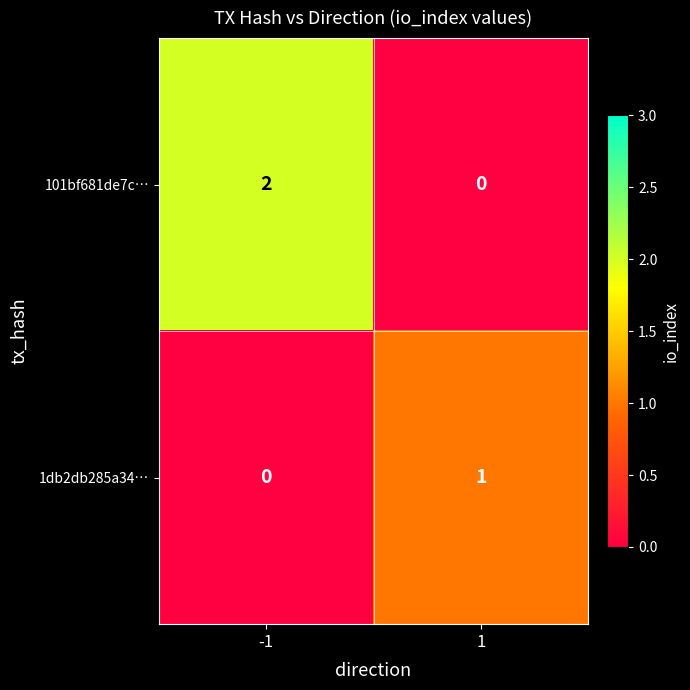

Count the number of data series in this chart.

2